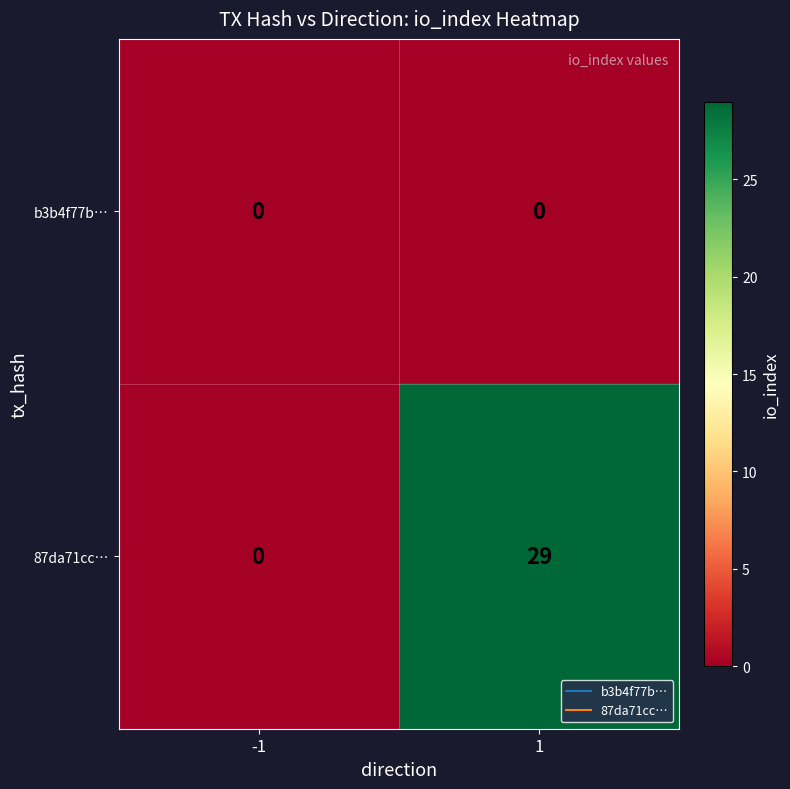

Count the number of data series in this chart.

2